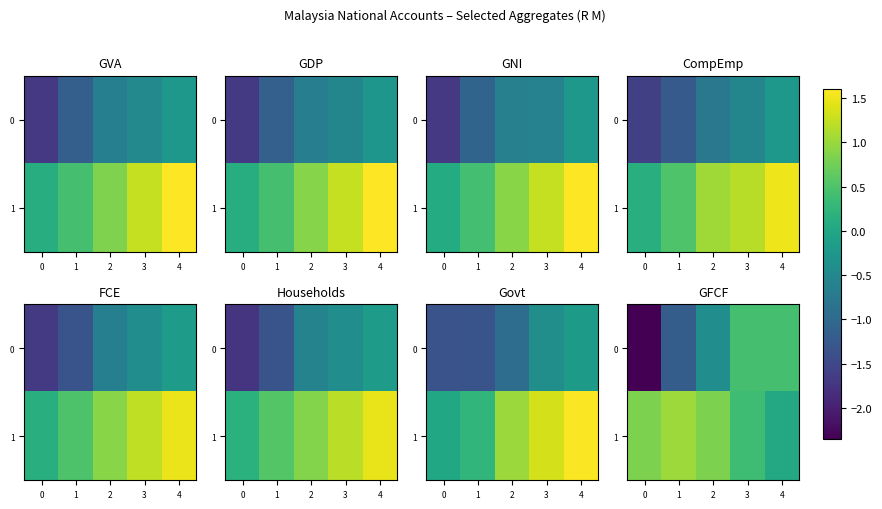

What is the difference between the highest and lowest values at 0?

3.2